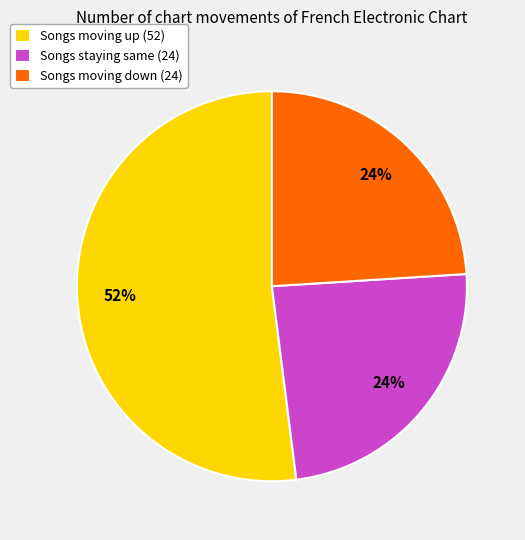

Is there a majority slice in this chart?

Yes